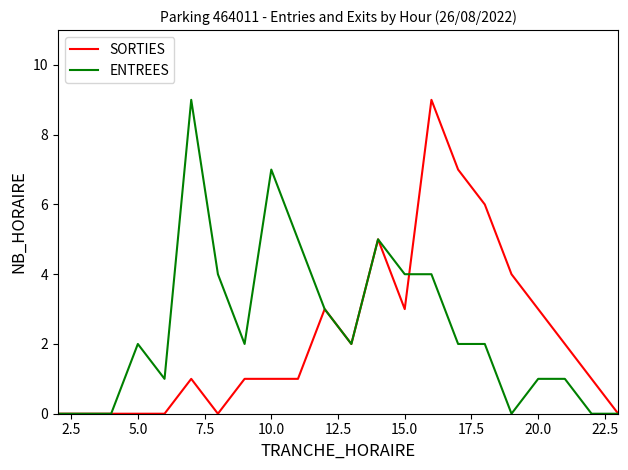

What is the greatest value displayed?

9